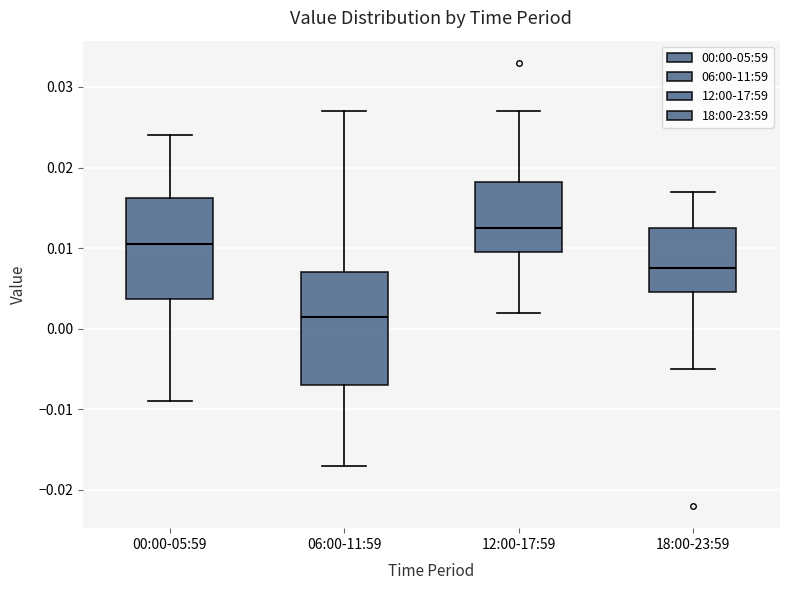

Where is the upper edge of the box for 12:00-17:59 on the y-axis? The values are not printed on the chart, so give them approximately, as read against the axis.

0.018